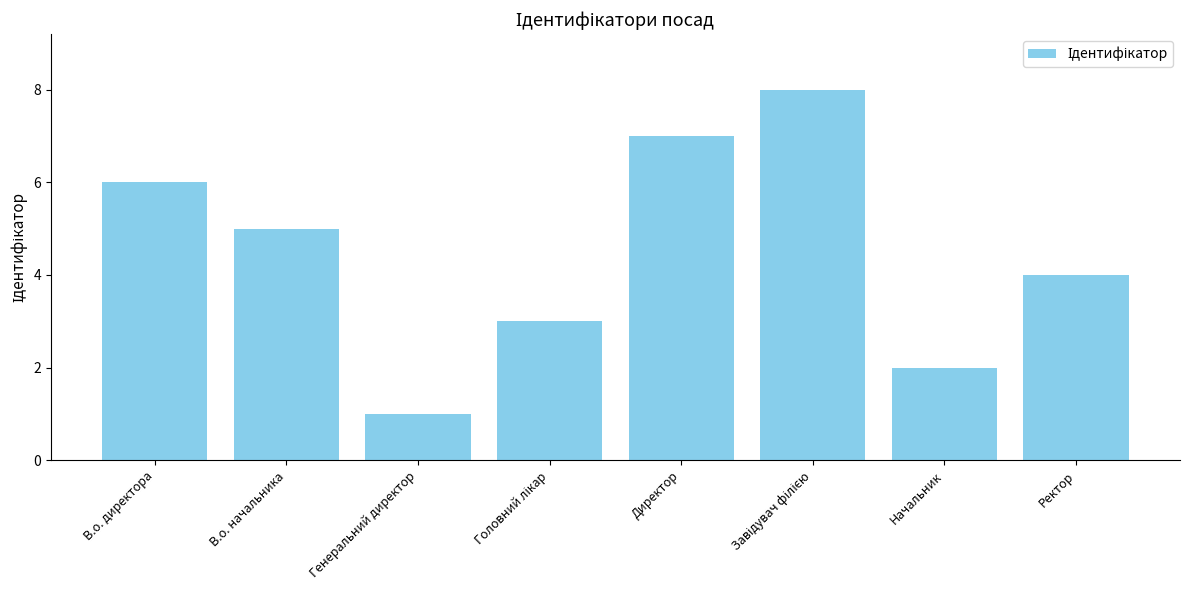

What is the difference between the second highest and second lowest values?

5